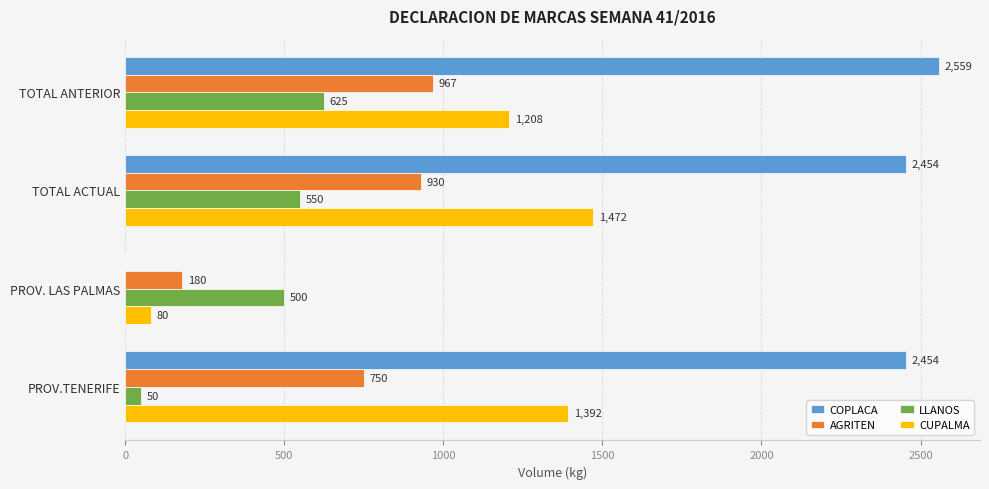

The CUPALMA series shows 2601 at TOTAL ACTUAL. True or false?

False